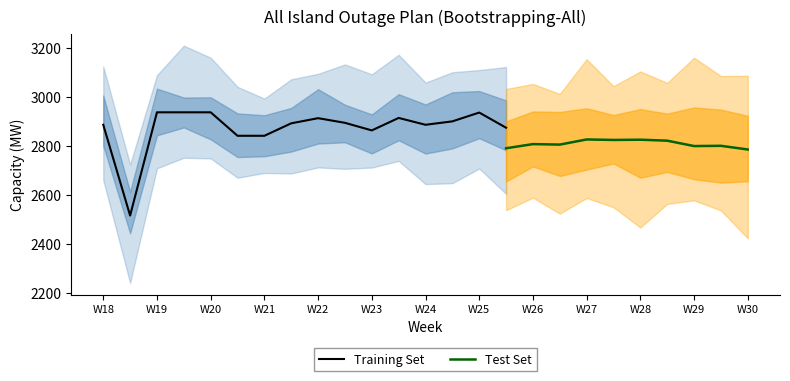

What is the lowest value of the Training Set series?

2515